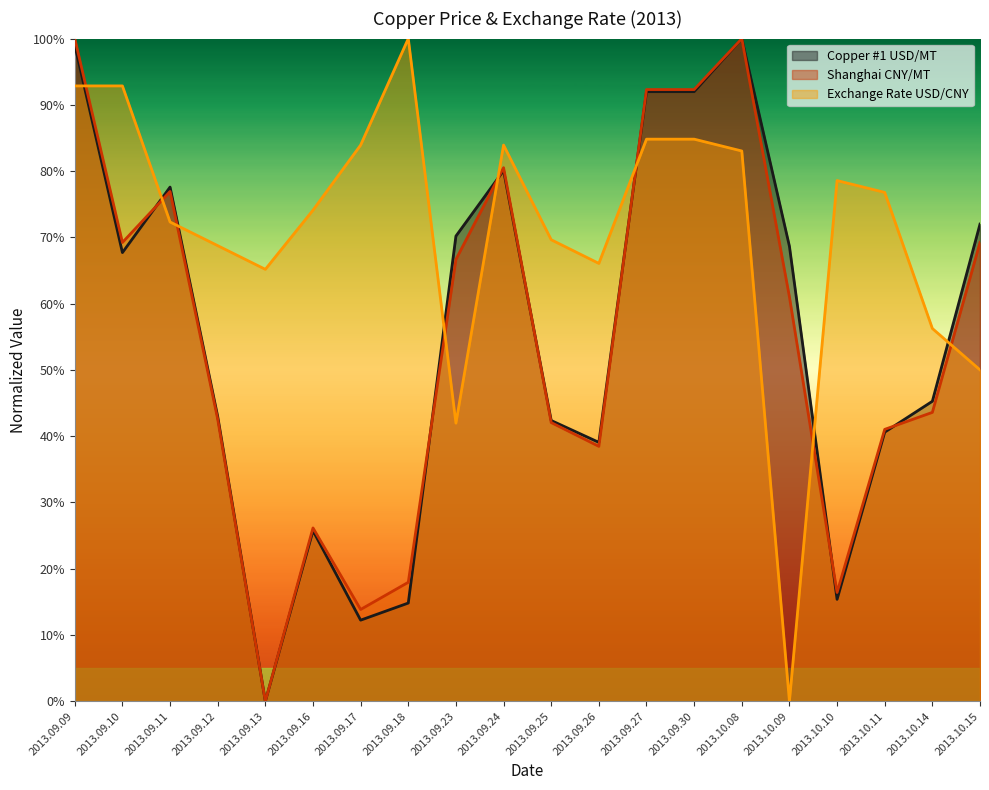

What is the difference between the maximum and minimum values in the Shanghai CNY/MT series?

100.0